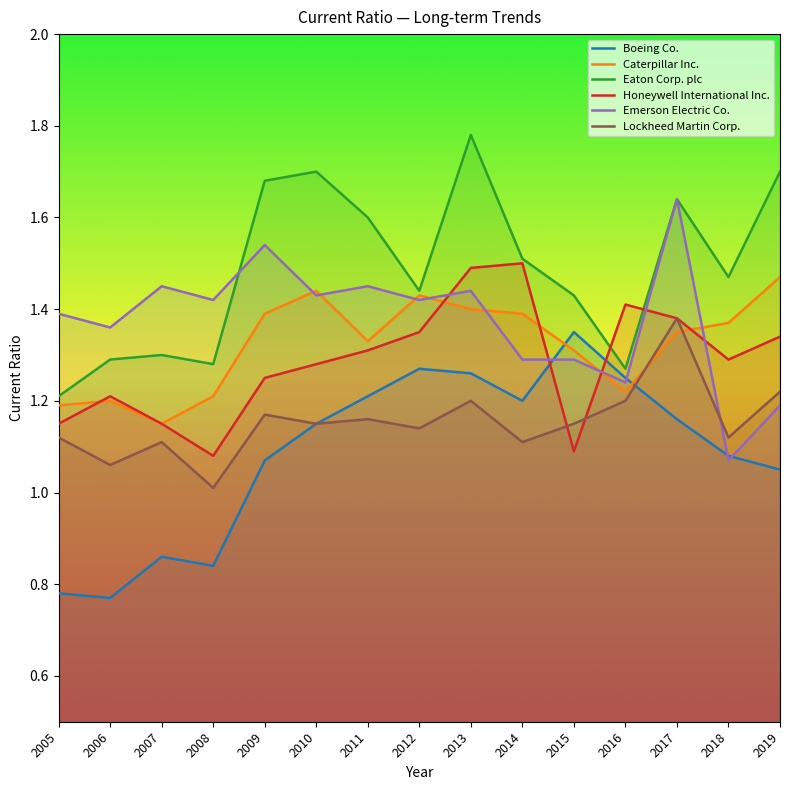

True or false: Lockheed Martin Corp. and Eaton Corp. plc cross at least once.

False